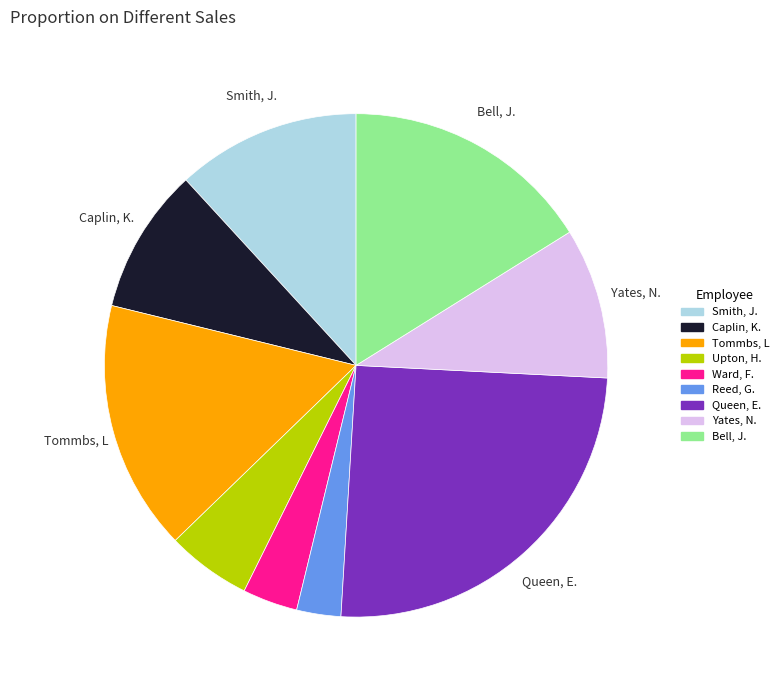

Do Bell, J. and Reed, G. together represent more than half of the pie?

No